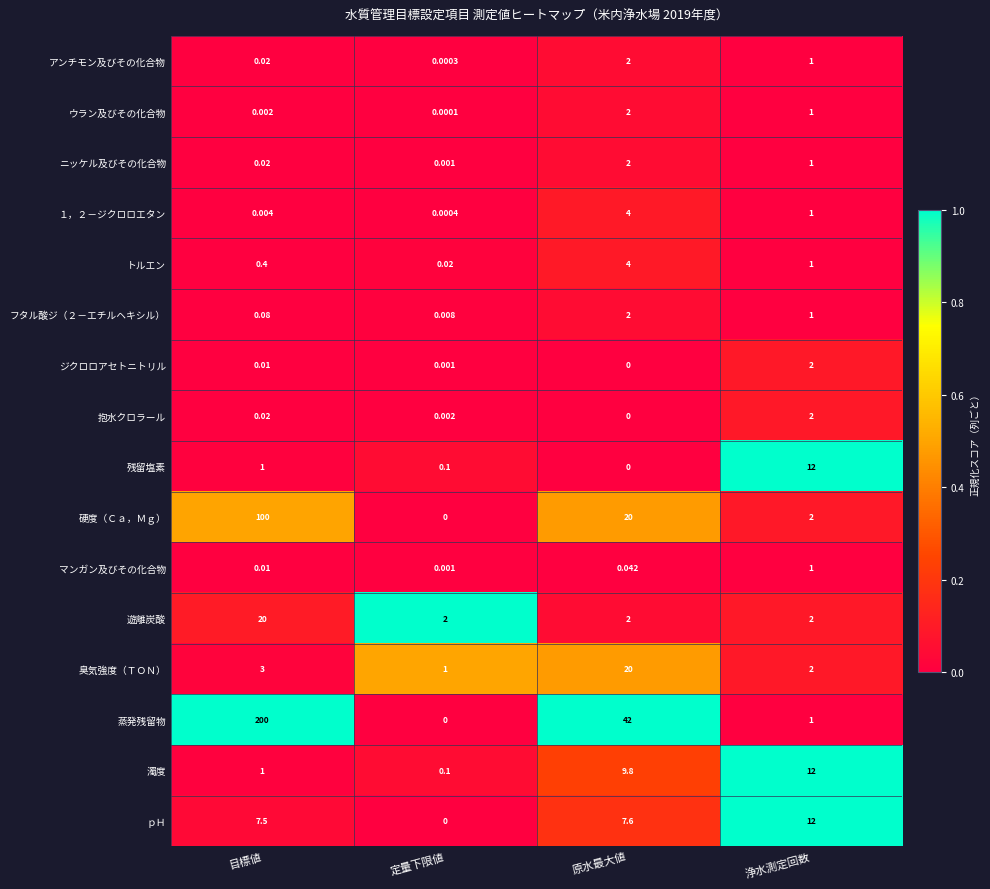

What is the difference between the highest and lowest values at 浄水測定回数?

11.0